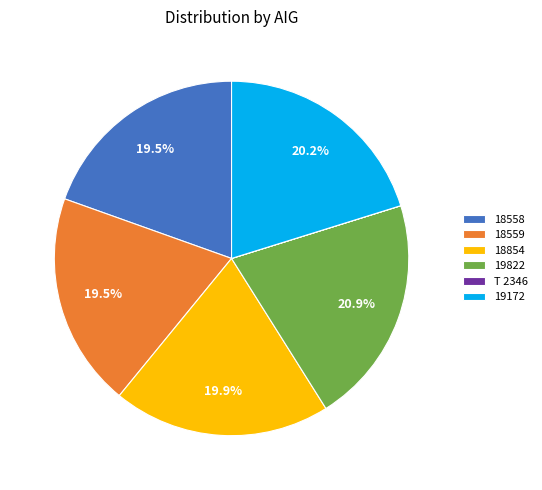

Is the sum of 18559 and 18854 greater than half?

No